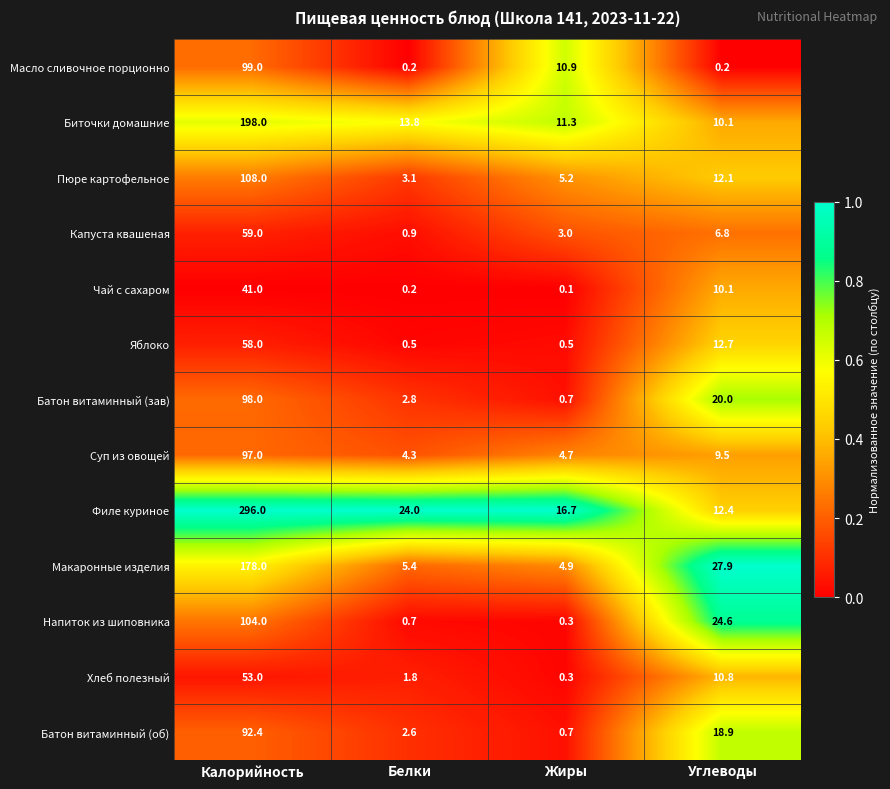

What is the total value across all series at Углеводы?

176.1